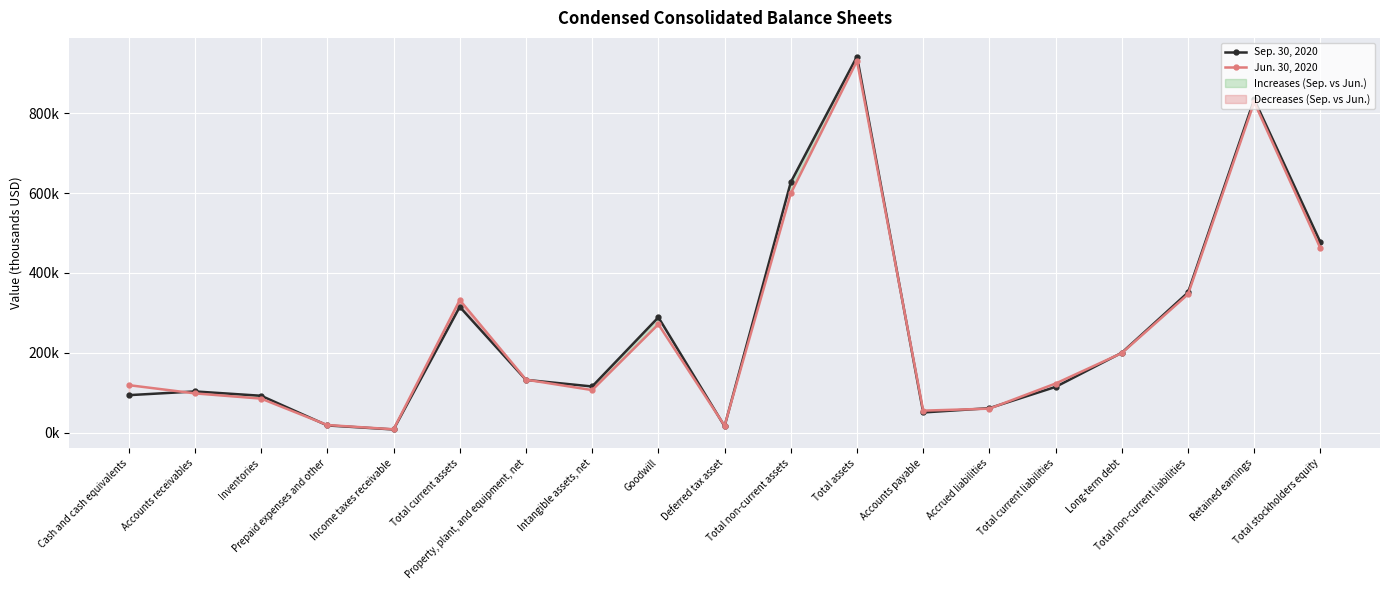

How many lines are shown in the chart?

2